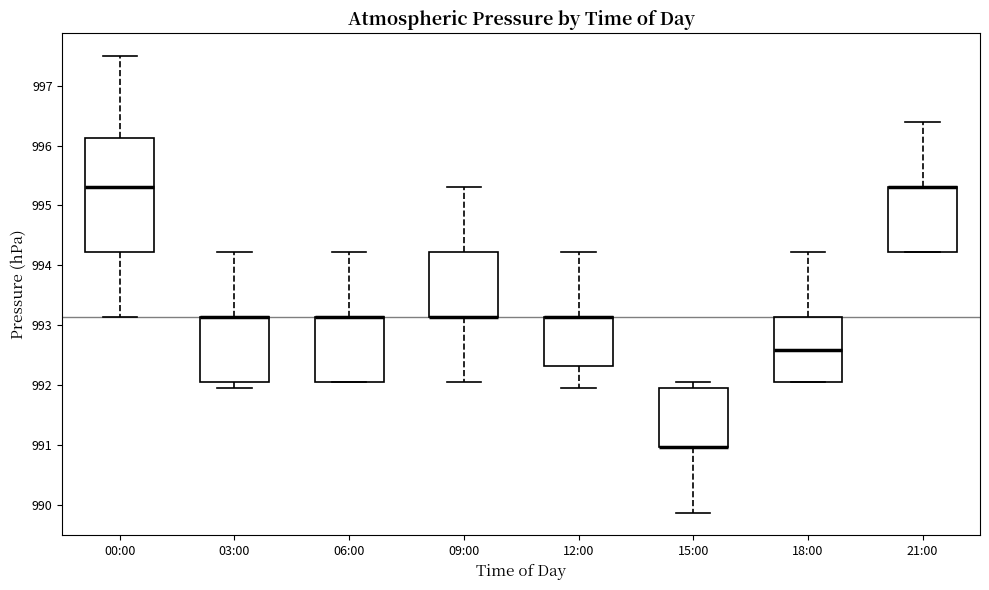

Reading left to right, read every box against the y-axis: the position of its median line, the range the box covers, and the ends of its whiskers. The values are not printed on the chart, so give them approximately, as read against the axis.

00:00: median 995.3, box 994.2 to 996.1, whiskers 993.1 to 997.5
03:00: median 993.1 (drawn on the box's upper edge), box 992.1 to 993.1, whiskers 992.0 to 994.2
06:00: median 993.1 (drawn on the box's upper edge), box 992.1 to 993.1, whiskers 992.1 to 994.2
09:00: median 993.1 (drawn on the box's lower edge), box 993.1 to 994.2, whiskers 992.1 to 995.3
12:00: median 993.1 (drawn on the box's upper edge), box 992.3 to 993.1, whiskers 992.0 to 994.2
15:00: median 991.0 (drawn on the box's lower edge), box 991.0 to 992.0, whiskers 989.9 to 992.1
18:00: median 992.6, box 992.1 to 993.1, whiskers 992.1 to 994.2
21:00: median 995.3 (drawn on the box's upper edge), box 994.2 to 995.3, whiskers 994.2 to 996.4